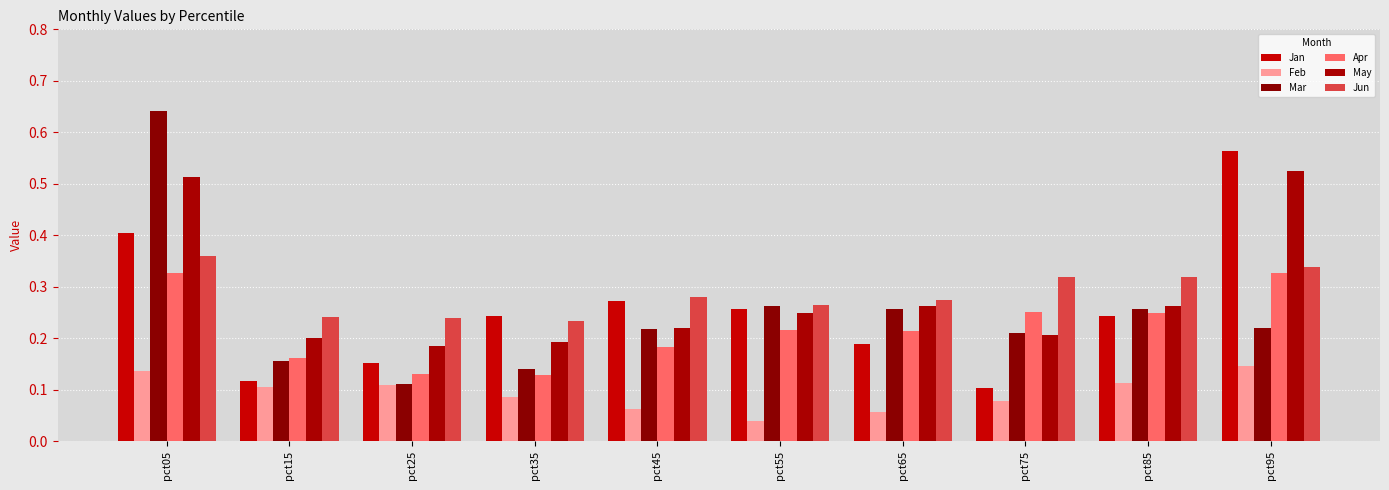

What is the average value of the Apr series?

0.2